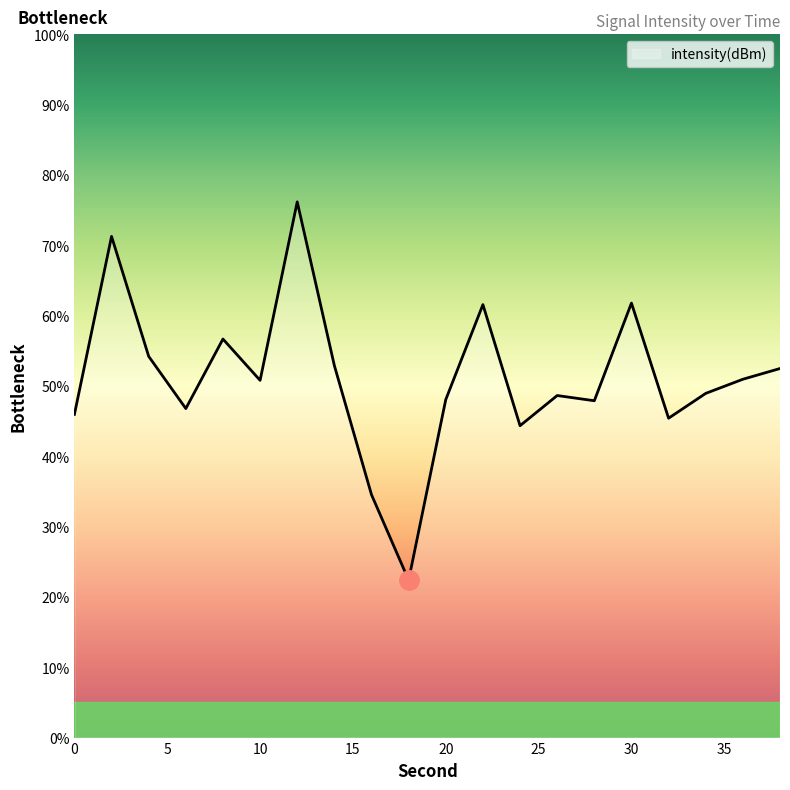

Count the number of data series in this chart.

1